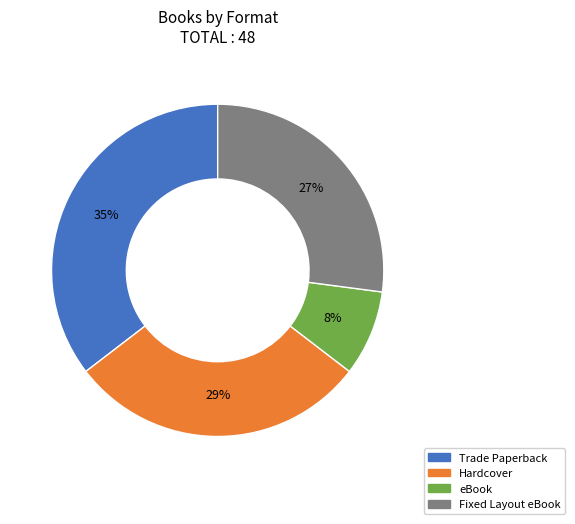

Do Fixed Layout eBook and eBook together represent more than half of the pie?

No